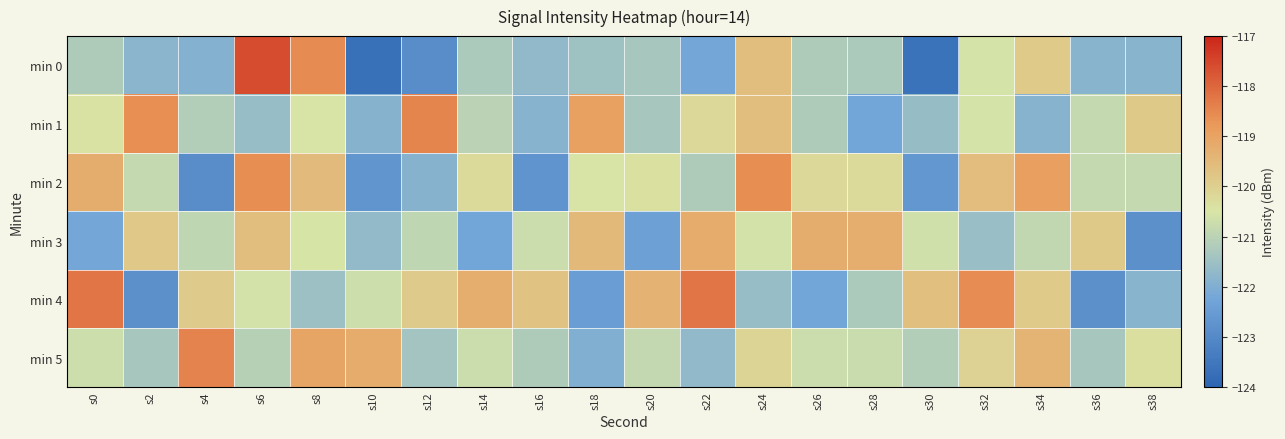

How many data points does each series have?

20